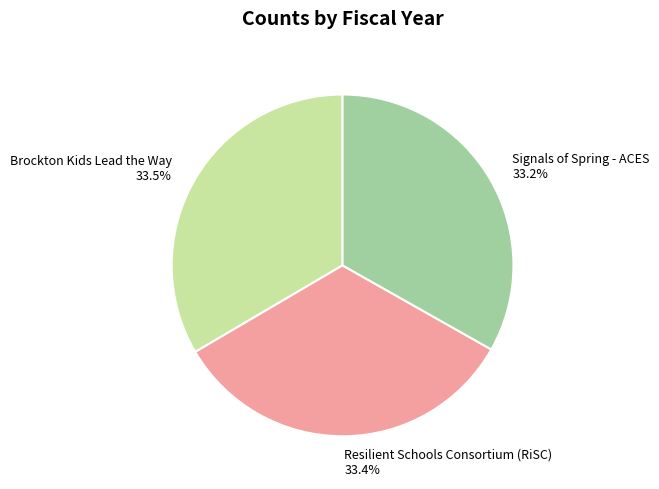

Does any single category account for the majority?

No